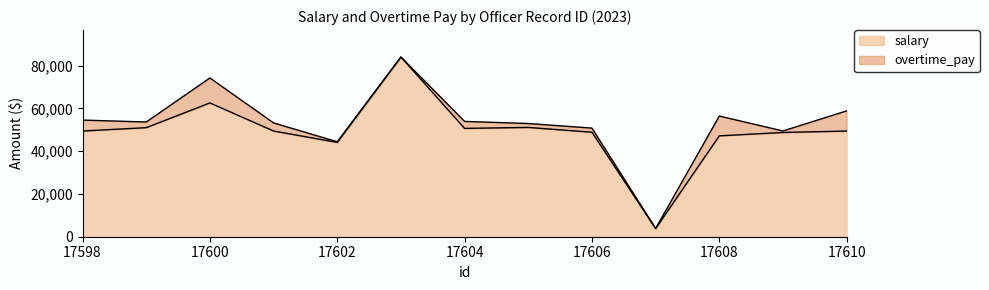

List the labels in order of value, smallest first.

17607, 17602, 17608, 17609, 17606, 17610, 17598, 17601, 17604, 17599, 17605, 17600, 17603